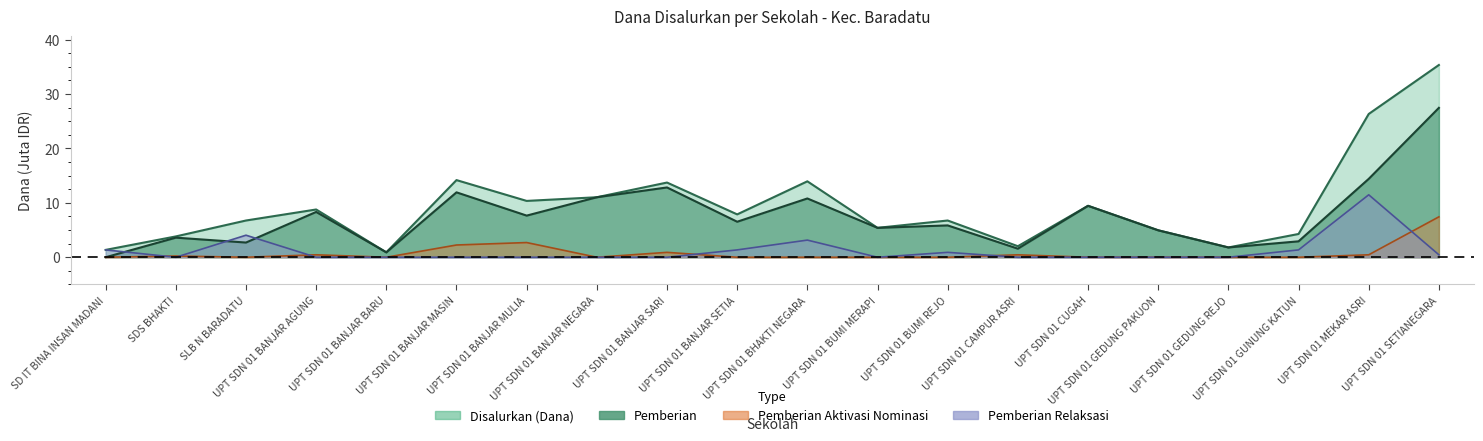

At how many categories does at least one series exceed 15?

2